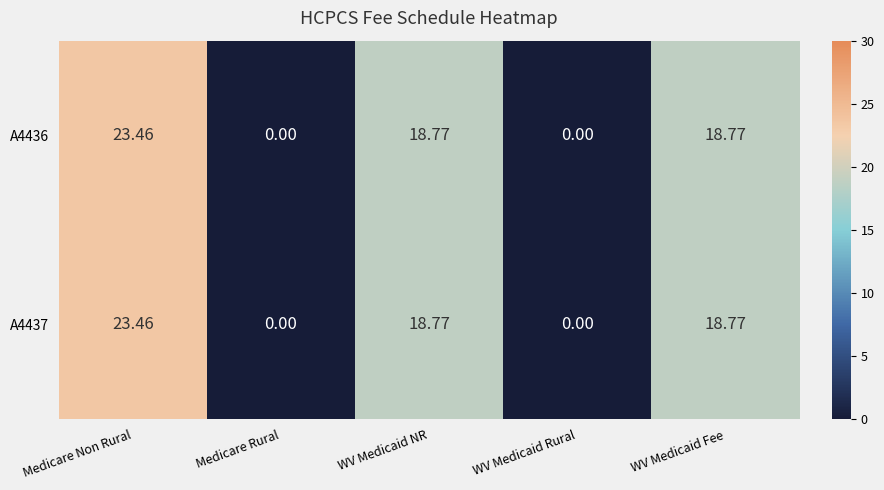

Where does the A4436 series first go above 18?

Medicare Non Rural